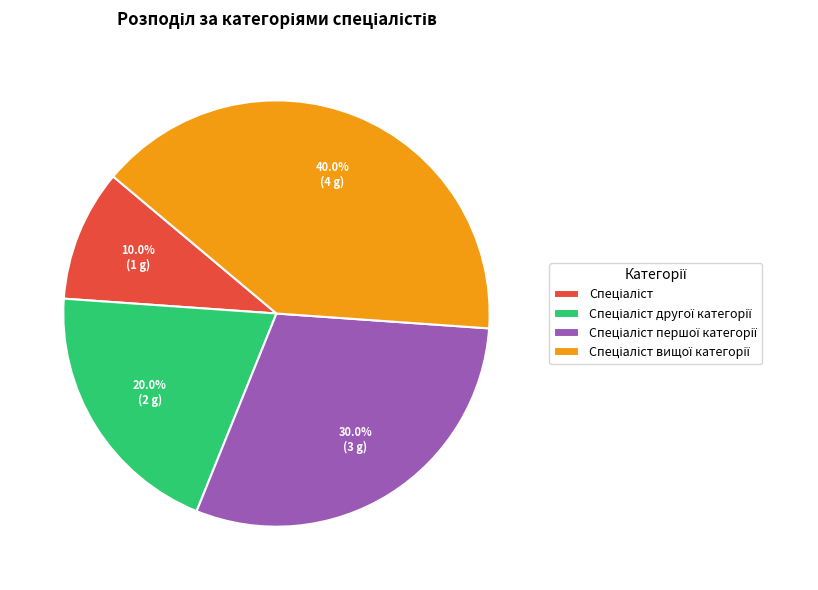

How many segments does this pie chart have?

4